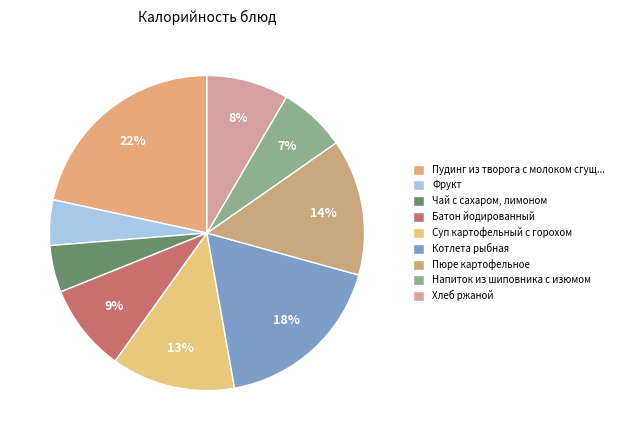

The Хлеб ржаной slice represents 8% of the pie. True or false?

True